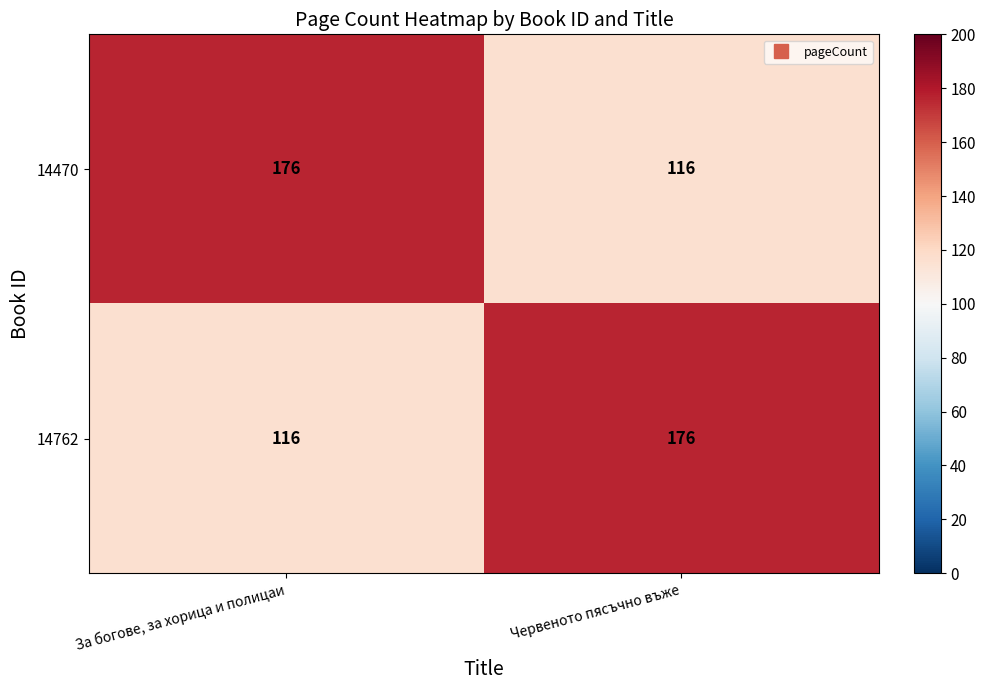

Is the value of 14470 at За богове, за хорица и полицаи greater than the value of 14762 at За богове, за хорица и полицаи?

Yes